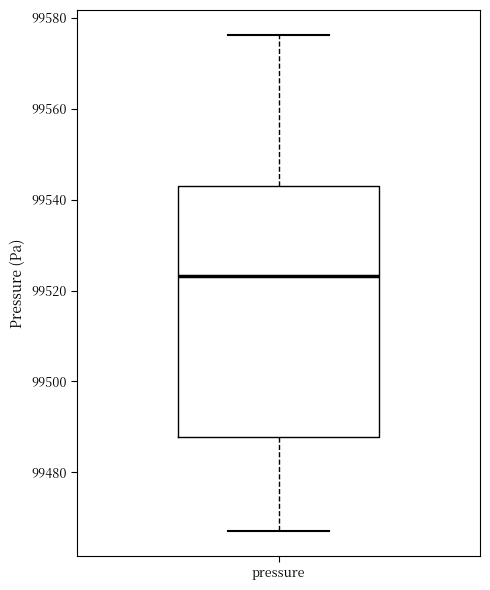

Read this box plot against the y-axis: the position of the median line, the range covered by the box, and the ends of both whiskers. The values are not printed on the chart, so give them approximately, as read against the axis.

median 99524, box 99488 to 99544, whiskers 99468 to 99576